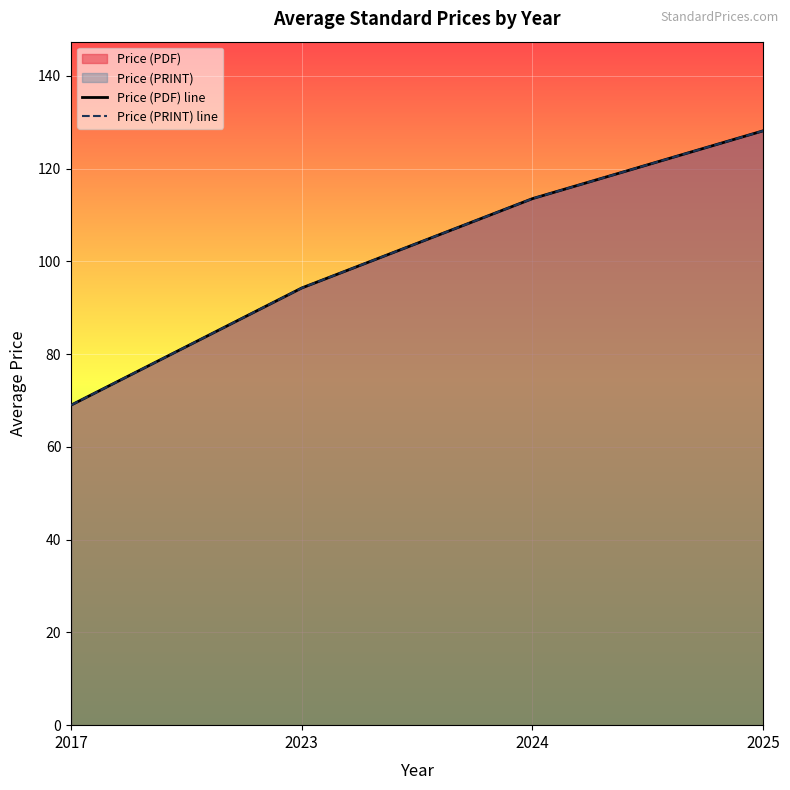

True or false: Price (PRINT) line has more than 2 interior local peaks.

False